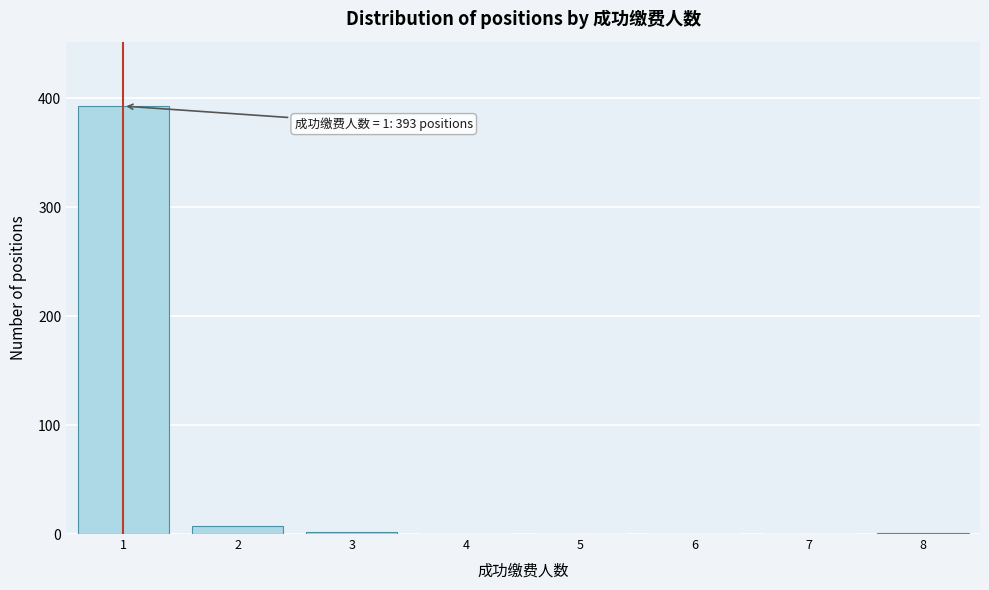

Over which range of the x-axis is the bar tallest?

0.5 to 1.5